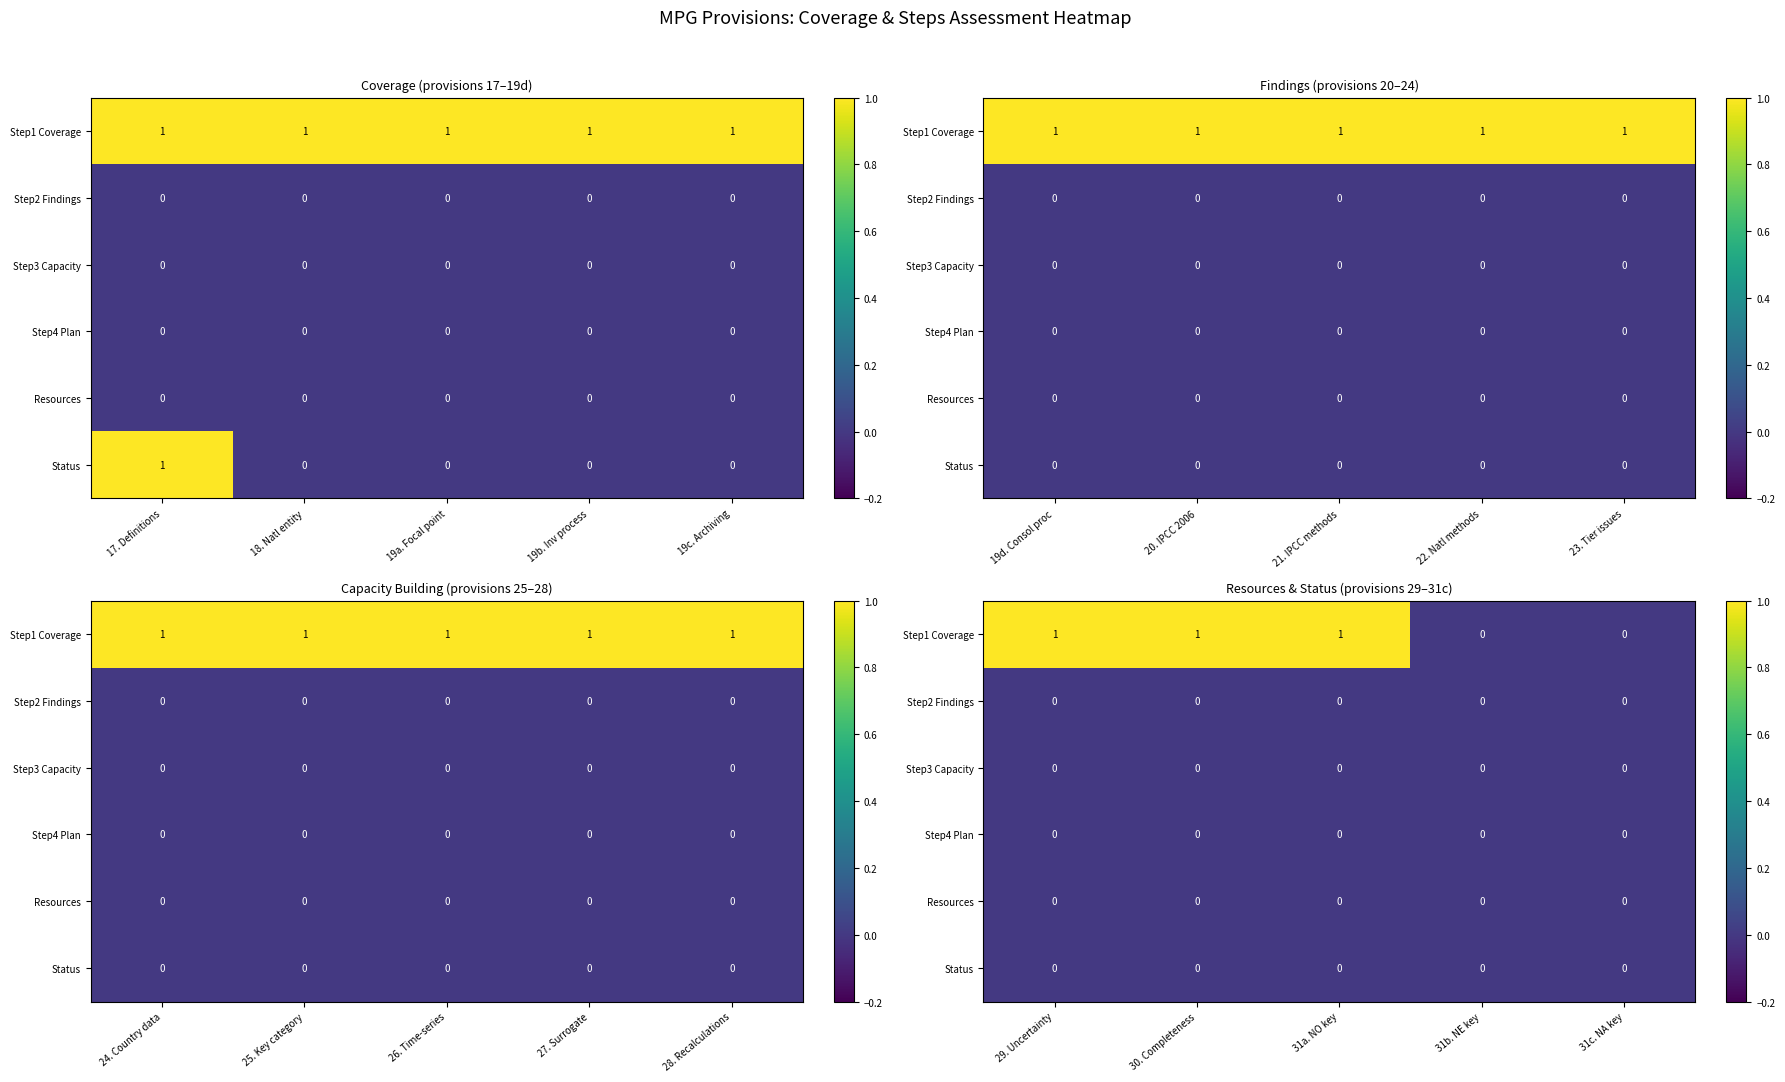

At which category does the chart reach its peak across all series?

29. Uncertainty